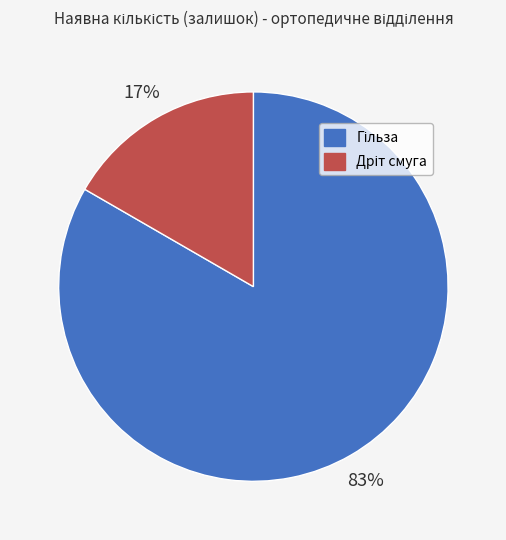

Is there a majority slice in this chart?

Yes